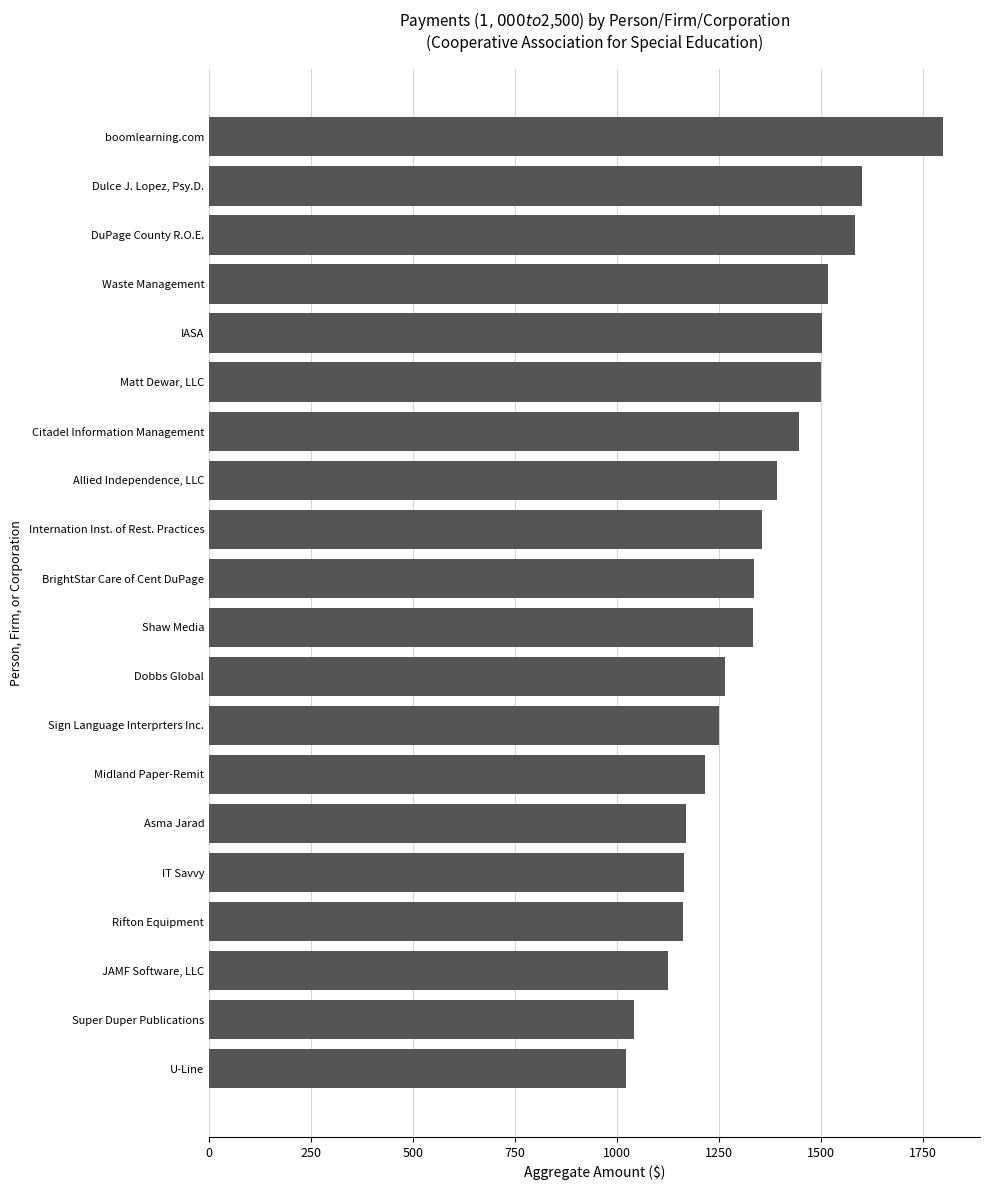

Between Midland Paper-Remit and Matt Dewar, LLC, which is larger?

Matt Dewar, LLC